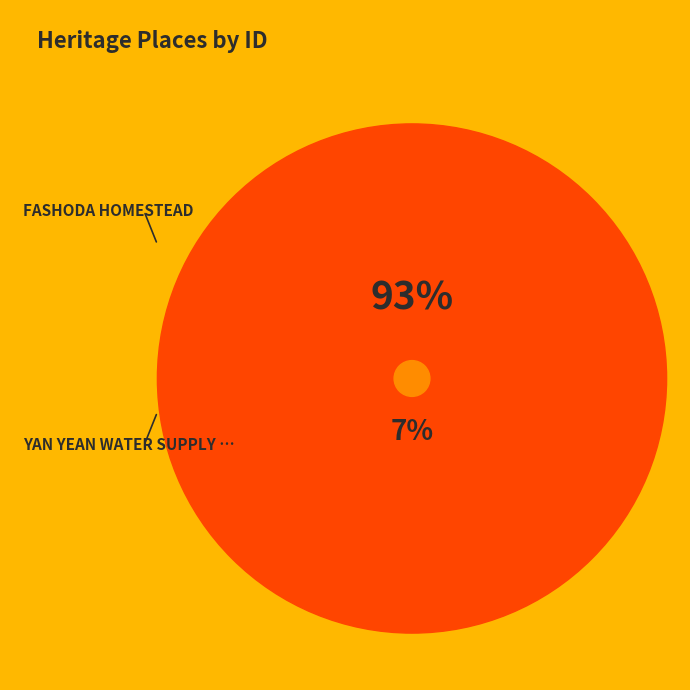

True or false: YAN YEAN WATER SUPPLY SYSTEM accounts for 16% of the total.

False